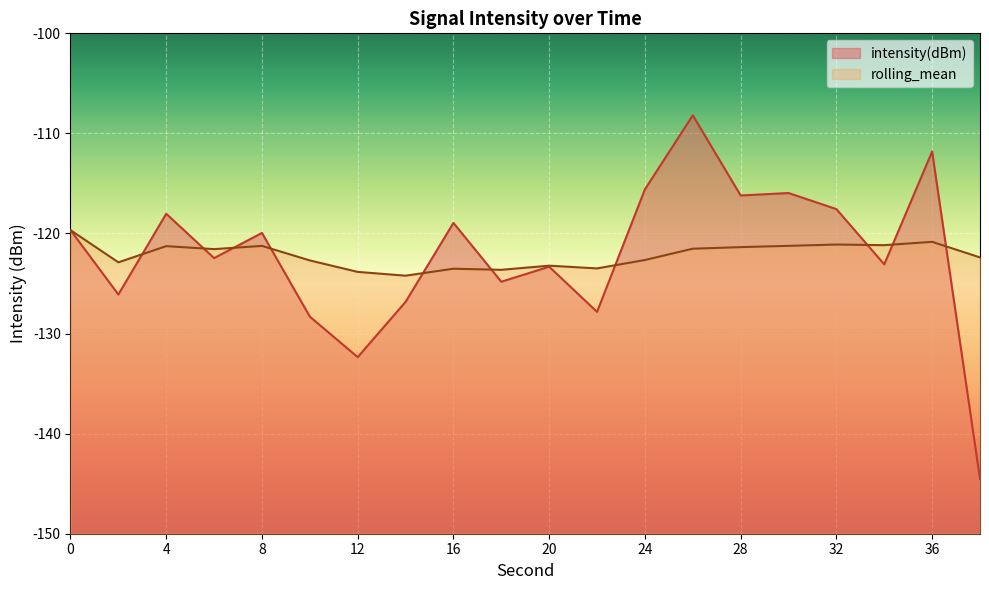

Which series changed the most between 12 and 16?

intensity(dBm)